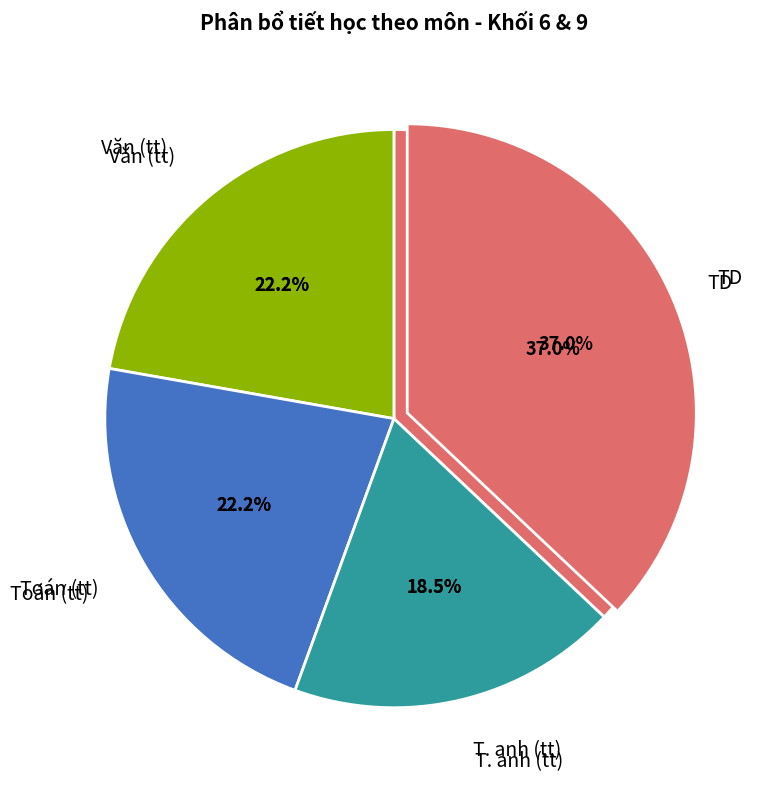

How much of the chart is everything except Toán (tt)?

77.8%